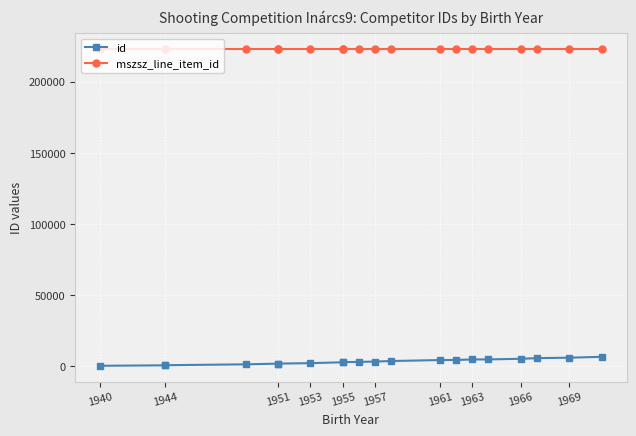

What is the value of the id point at the 1st from the left?

424